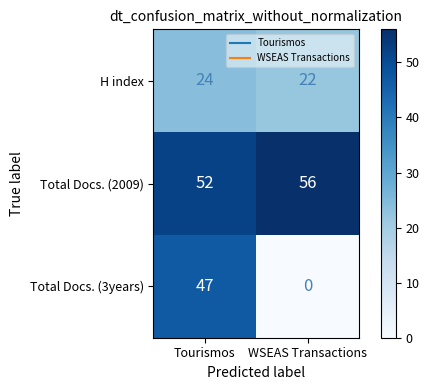

The value of Total Docs. (3years) at WSEAS Transactions is 27. True or false?

False